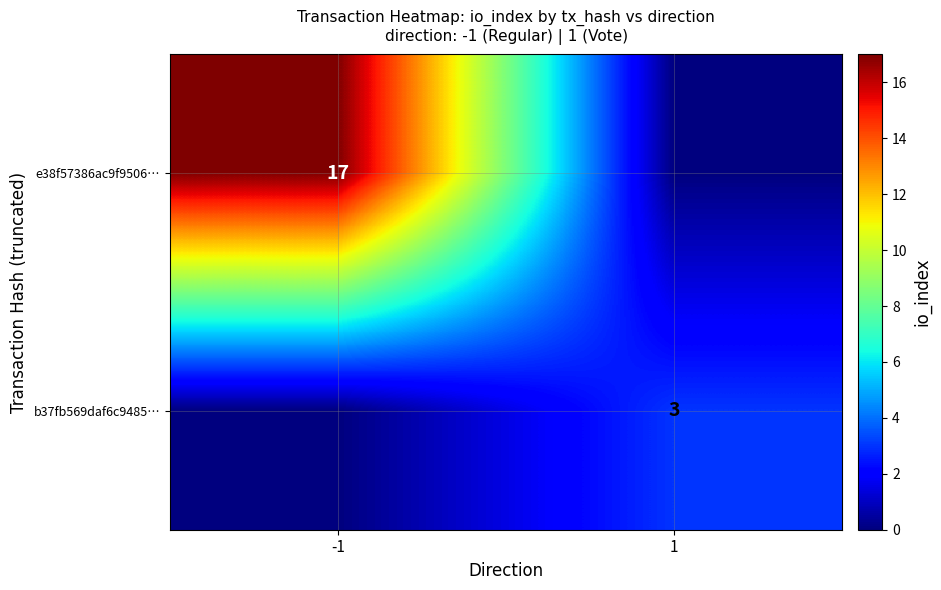

The b37fb569daf6c9485… series shows 3 at 1. True or false?

True